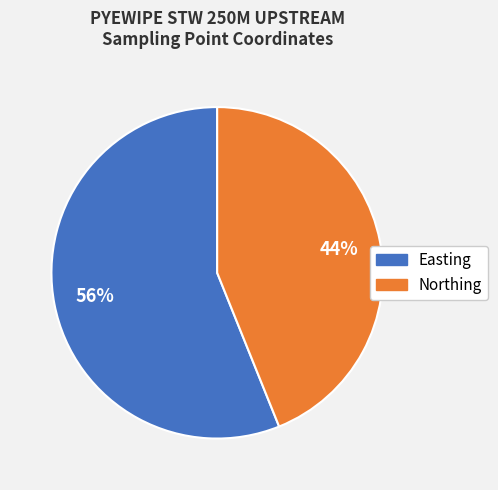

Which slice is the largest?

Easting